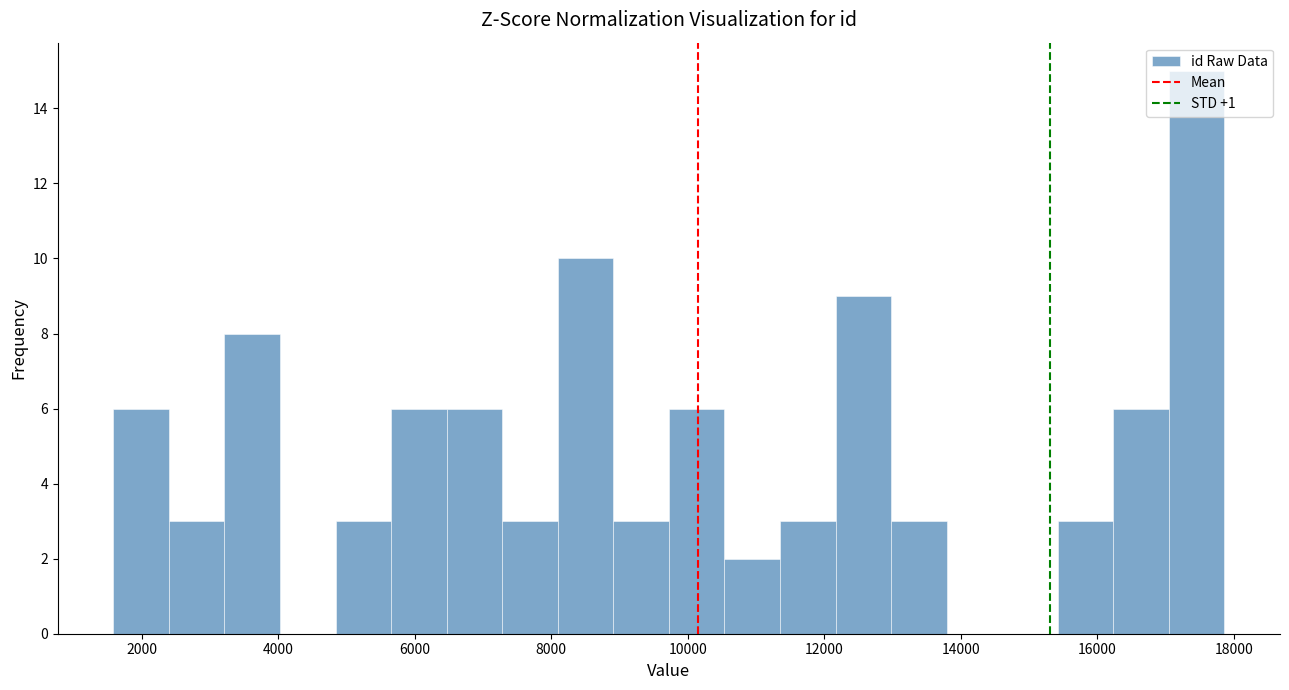

Reading left to right, transcribe this chart: for each bar, give the range it covers on the x-axis and its height. Neither the bar edges nor the heights are printed on the chart, so give them approximately, as read against the axes.

1600 to 2400: 6
2400 to 3200: 3
3200 to 4000: 8
4000 to 4800: 0
4800 to 5600: 3
5600 to 6400: 6
6400 to 7200: 6
7200 to 8000: 3
8000 to 9000: 10
9000 to 9800: 3
9800 to 10600: 6
10600 to 11400: 2
11400 to 12200: 3
12200 to 13000: 9
13000 to 13800: 3
13800 to 14600: 0
14600 to 15400: 0
15400 to 16200: 3
16200 to 17000: 6
17000 to 17800: 15